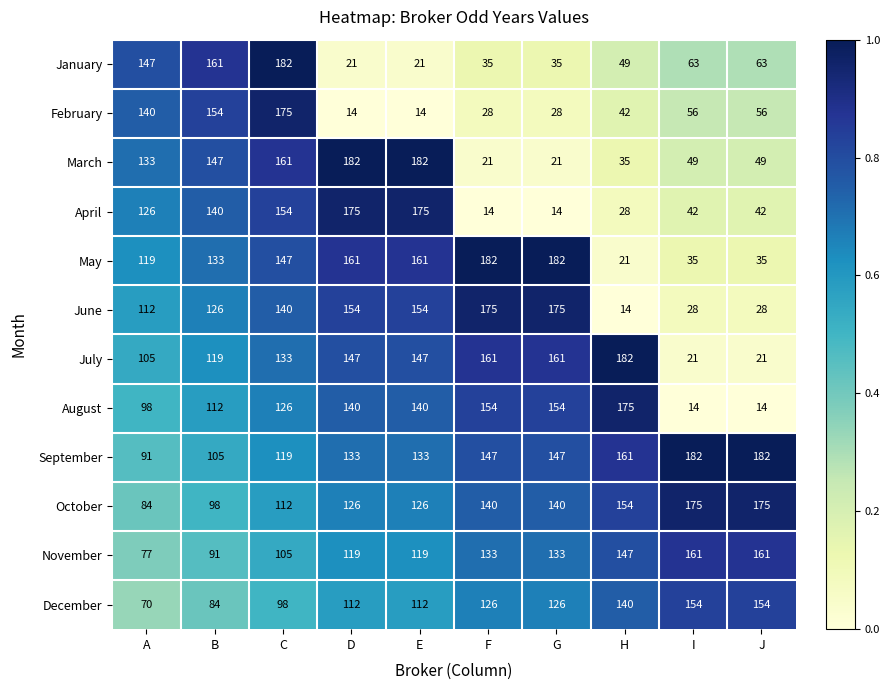

At C, list the series in order from smallest to largest.

December, November, October, September, August, July, June, May, April, March, February, January